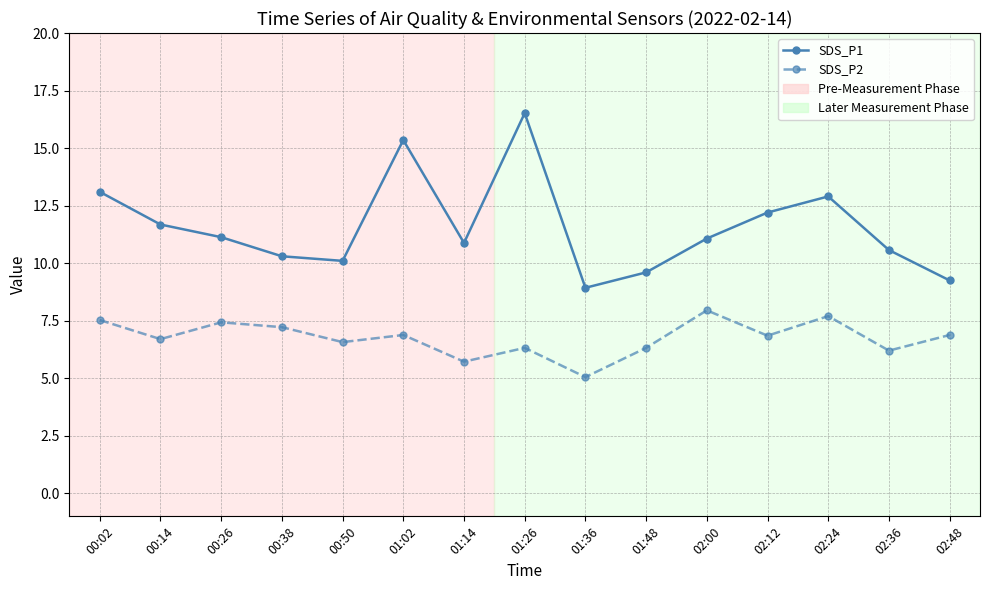

At which category does the chart reach its minimum across all series?

01:36